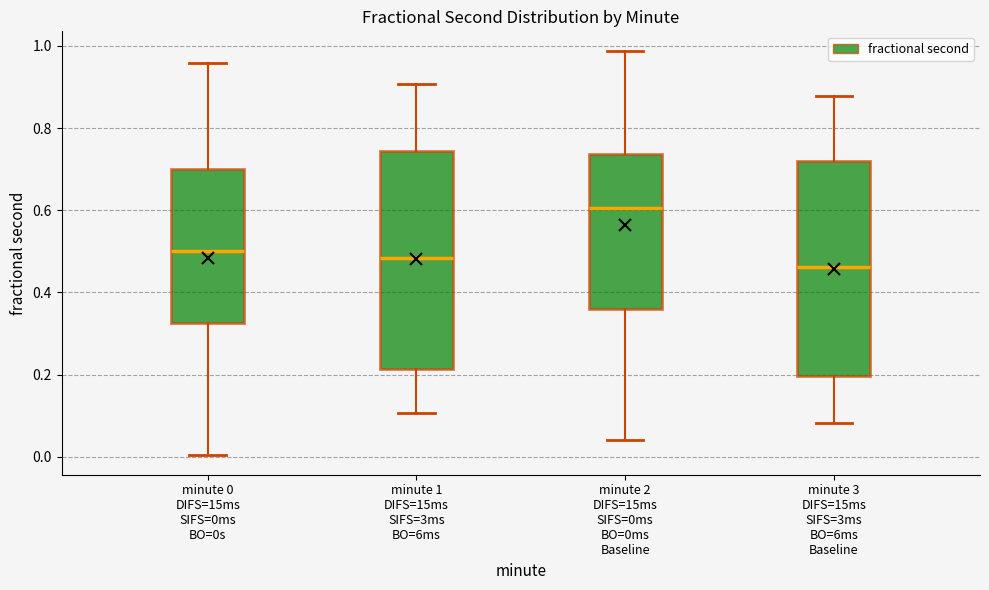

Reading left to right, read every box against the y-axis: the position of its median line, the range the box covers, and the ends of its whiskers. The values are not printed on the chart, so give them approximately, as read against the axis.

minute 0 DIFS=15ms SIFS=0ms BO=0s: median 0.50, box 0.32 to 0.70, whiskers 0.00 to 0.96
minute 1 DIFS=15ms SIFS=3ms BO=6ms: median 0.48, box 0.22 to 0.74, whiskers 0.10 to 0.90
minute 2 DIFS=15ms SIFS=0ms BO=0ms Baseline: median 0.60, box 0.36 to 0.74, whiskers 0.04 to 0.98
minute 3 DIFS=15ms SIFS=3ms BO=6ms Baseline: median 0.46, box 0.20 to 0.72, whiskers 0.08 to 0.88